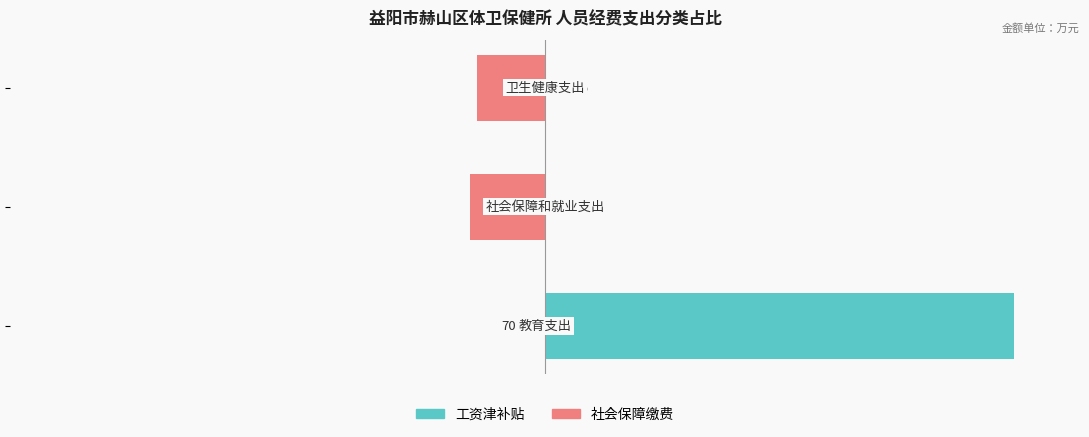

List the series in order of their peak value, lowest first.

社会保障缴费, 工资津补贴